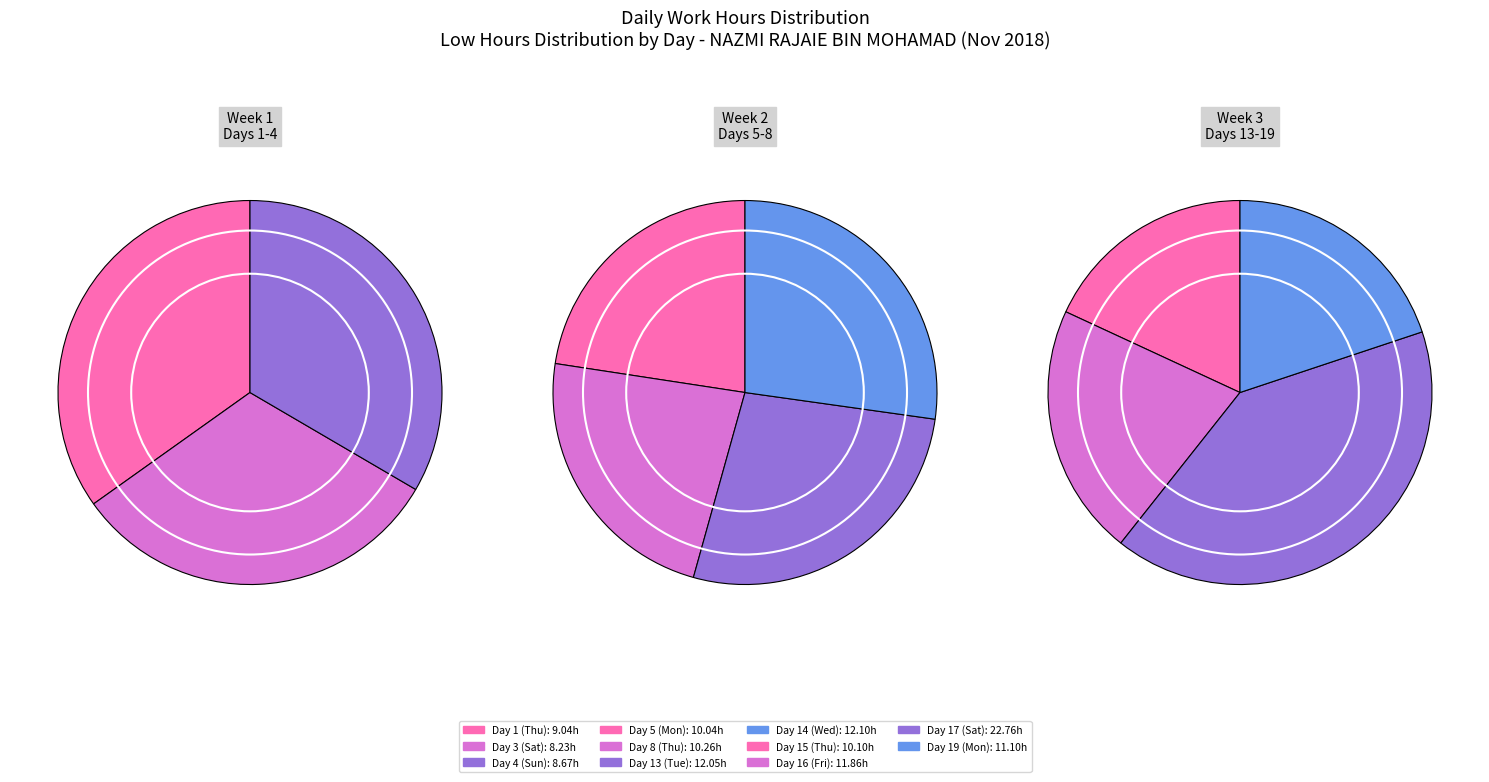

To the nearest percent, what portion does Day 19 (Mon) represent?

9%